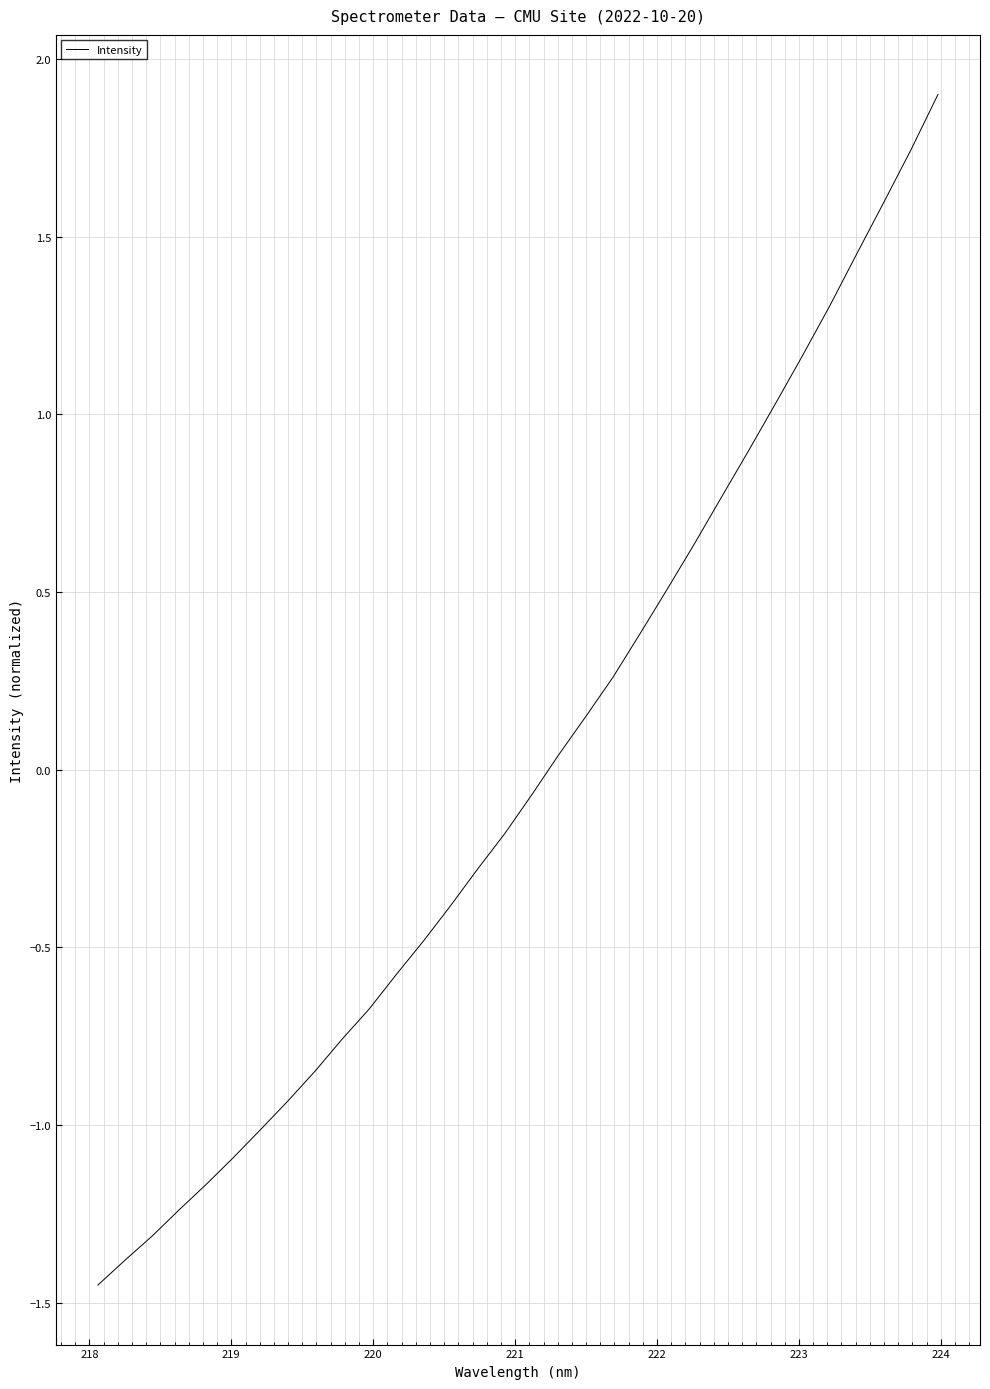

True or false: there are more than 0 points higher than both neighbors.

False